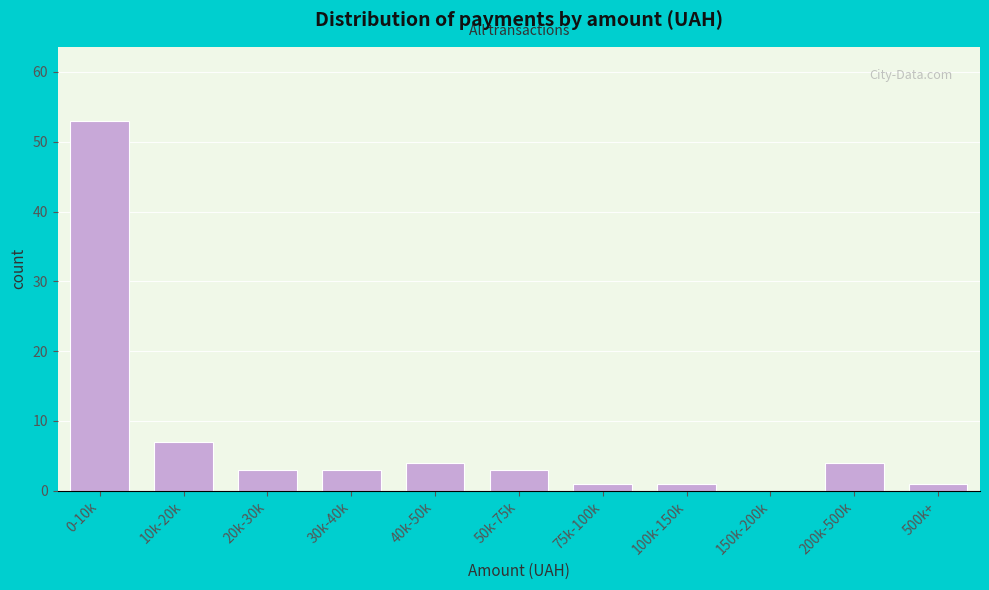

Reading left to right, transcribe all the data shown in this chart.

0-10k=53	10k-20k=7	20k-30k=3	30k-40k=3	40k-50k=4	50k-75k=3	75k-100k=1	100k-150k=1	150k-200k=0	200k-500k=4	500k+=1